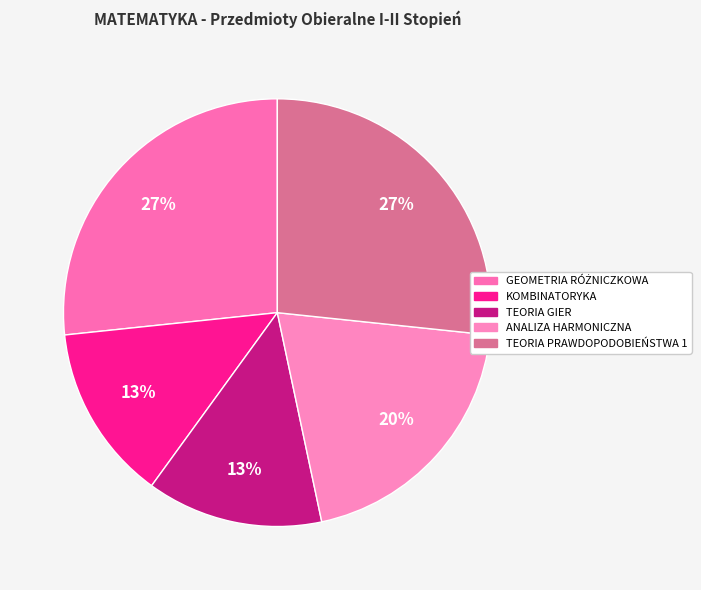

How many slices are in this pie chart?

5